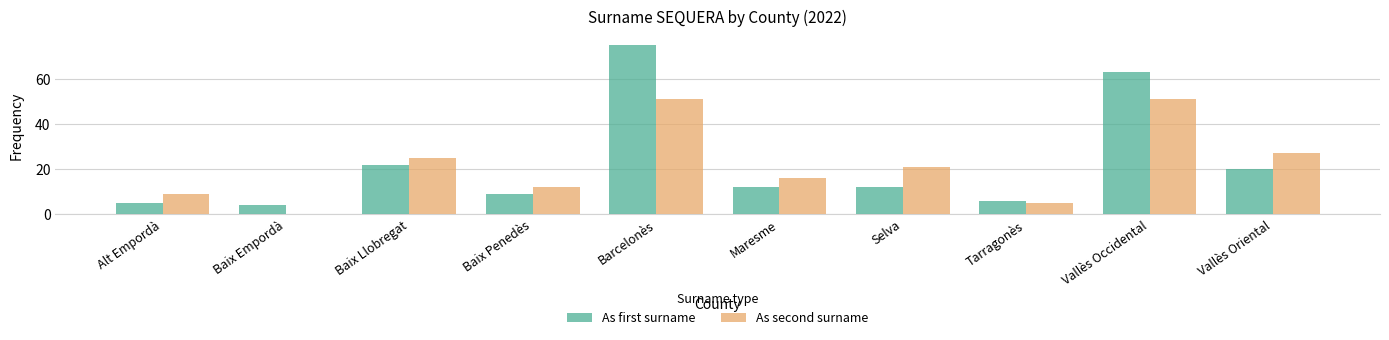

At which label is As first surname closest to 39?

Baix Llobregat